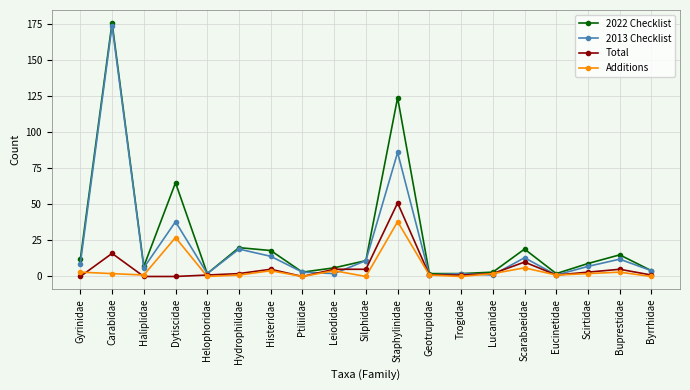

How many lines are shown in the chart?

4